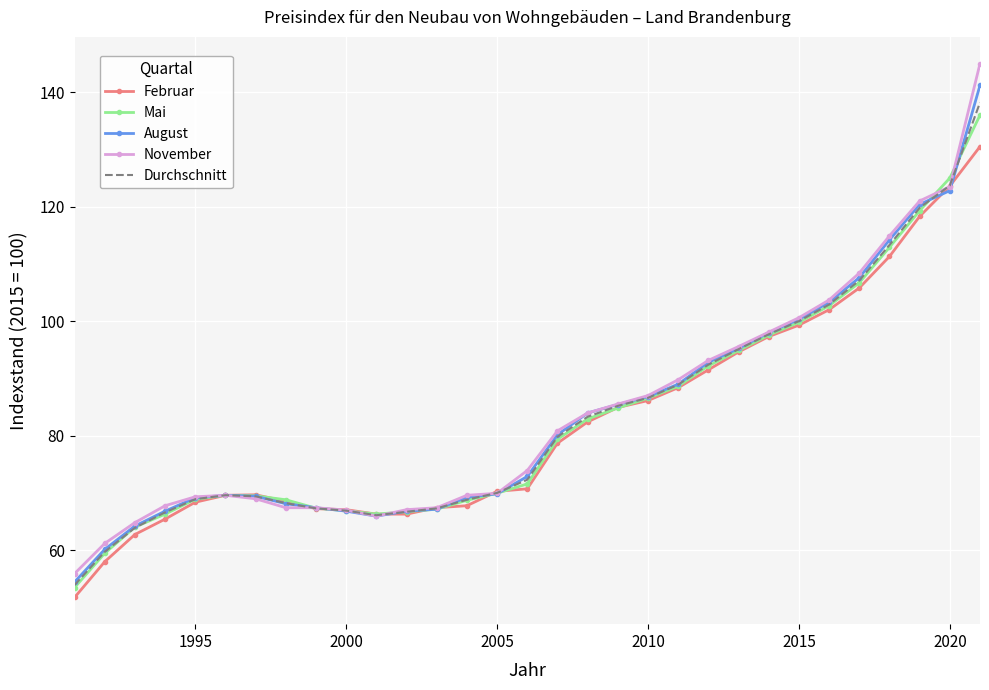

What is the difference between the maximum and second lowest values in the Durchschnitt series?

78.5